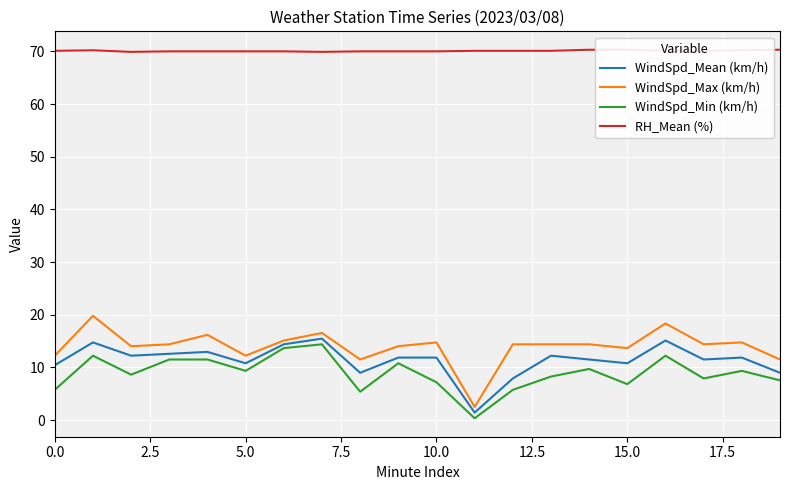

Which series changed the most between 17 and 18?

WindSpd_Min (km/h)